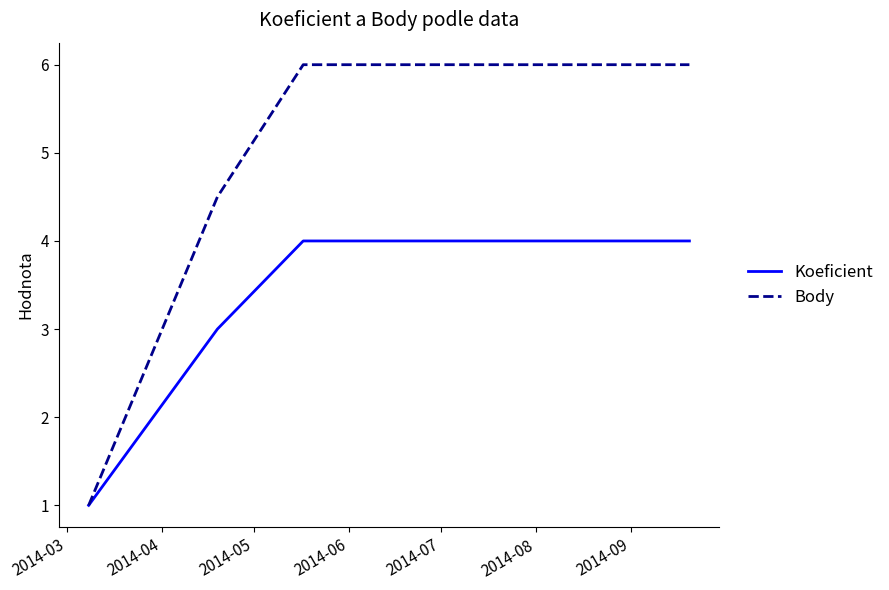

Which series has the widest spread of values?

Body